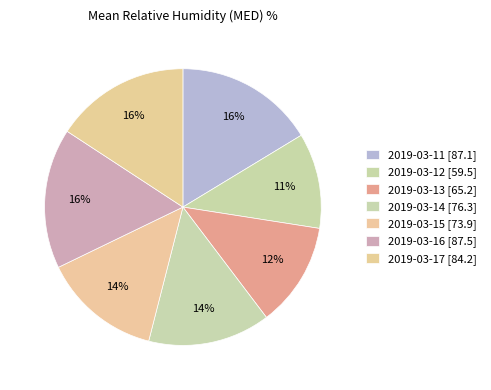

Count the number of slices in the pie.

7